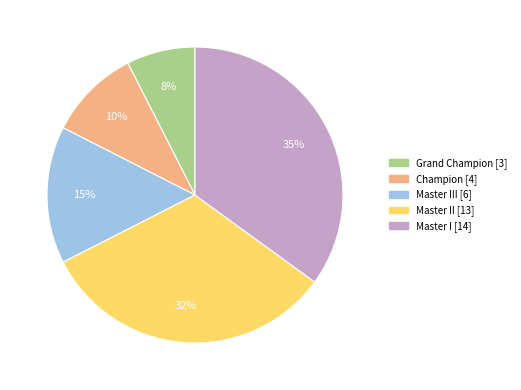

Is there a majority slice in this chart?

No